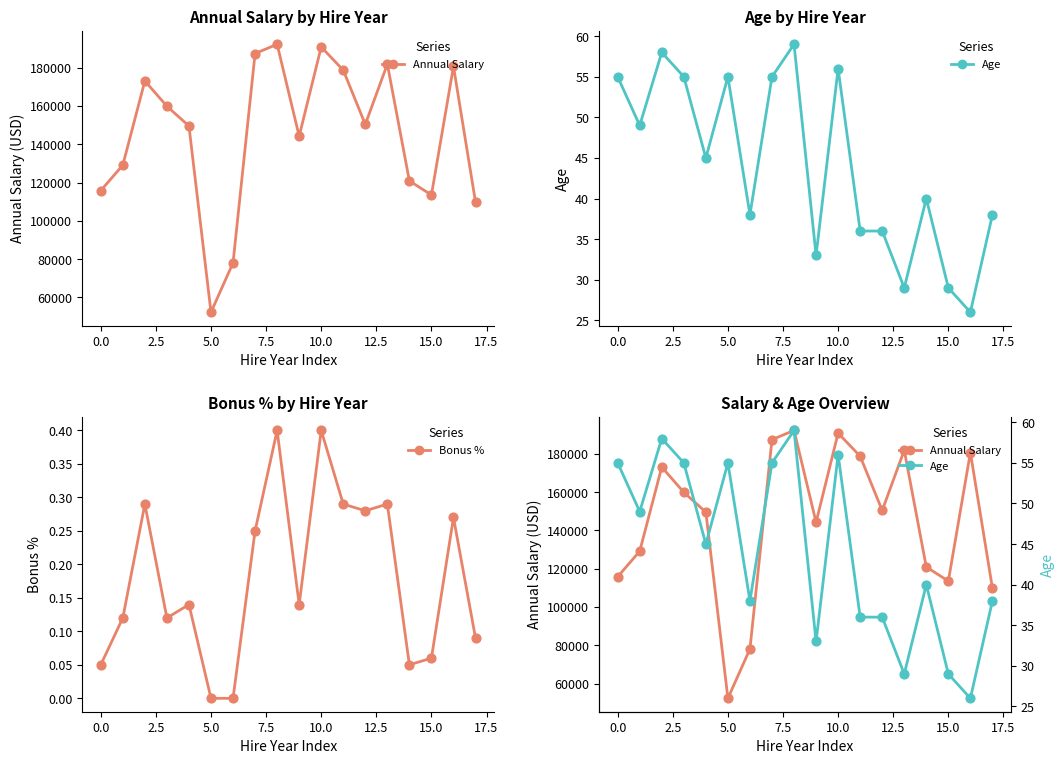

What are all the series names shown in the legend?

Annual Salary, Age, Bonus %